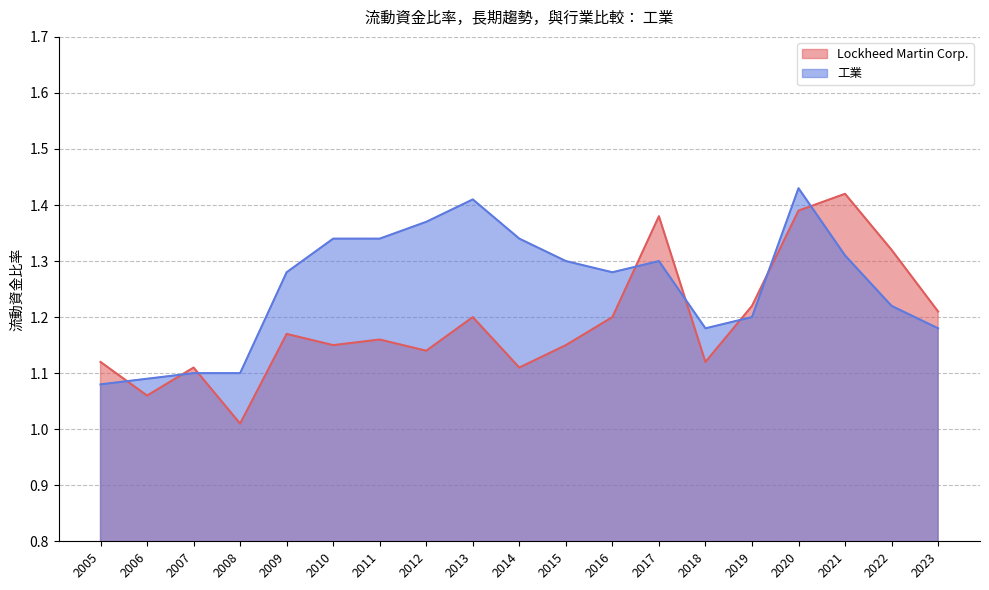

Which category has the lowest value across all series?

2008